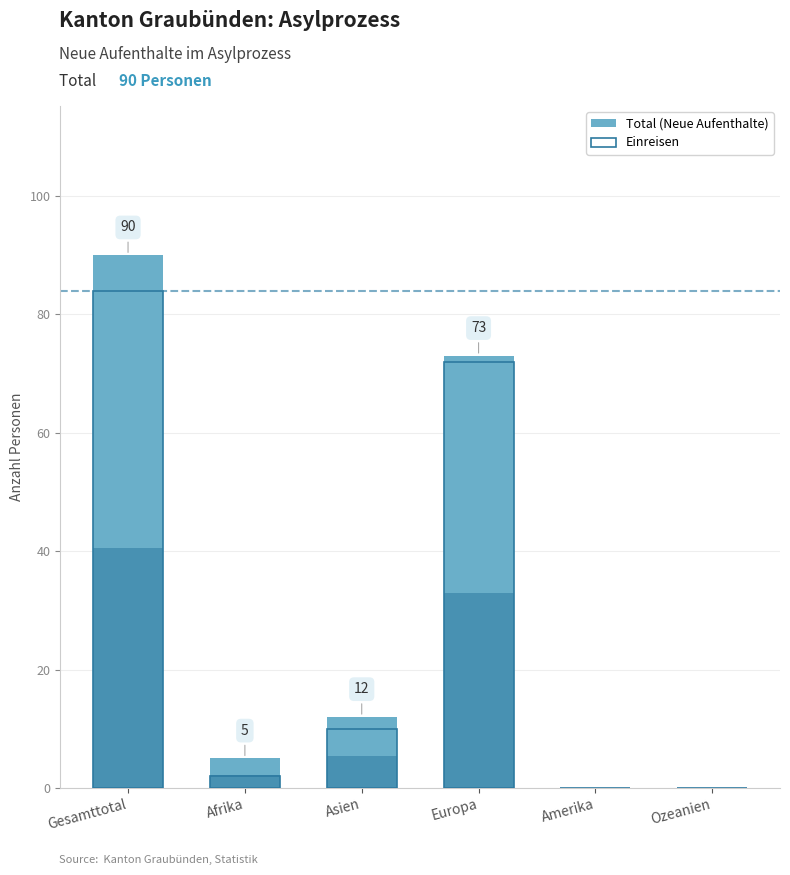

Between Asien and Gesamttotal, which is larger?

Gesamttotal